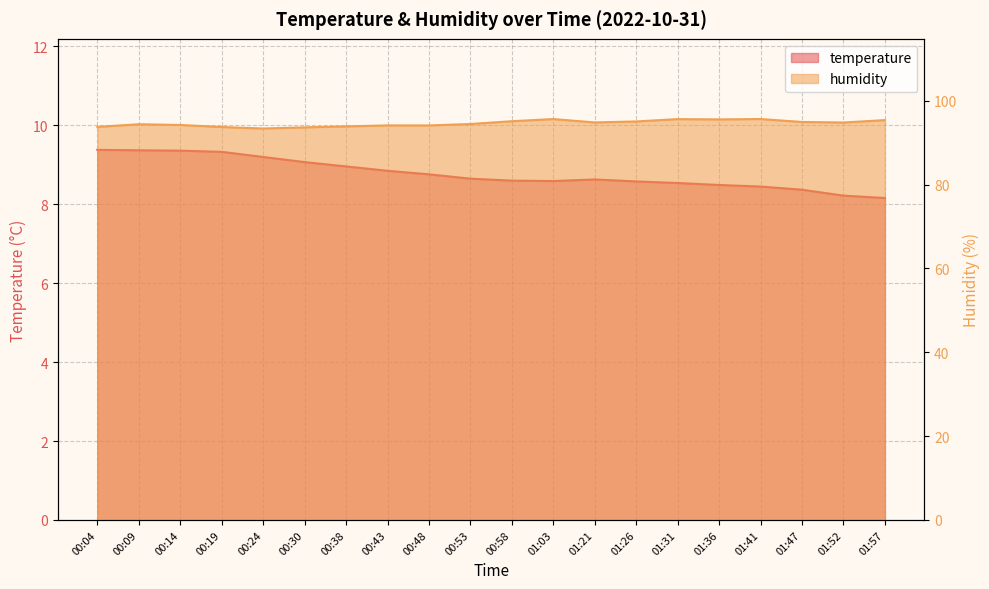

Which category has the highest value in the temperature series?

00:04